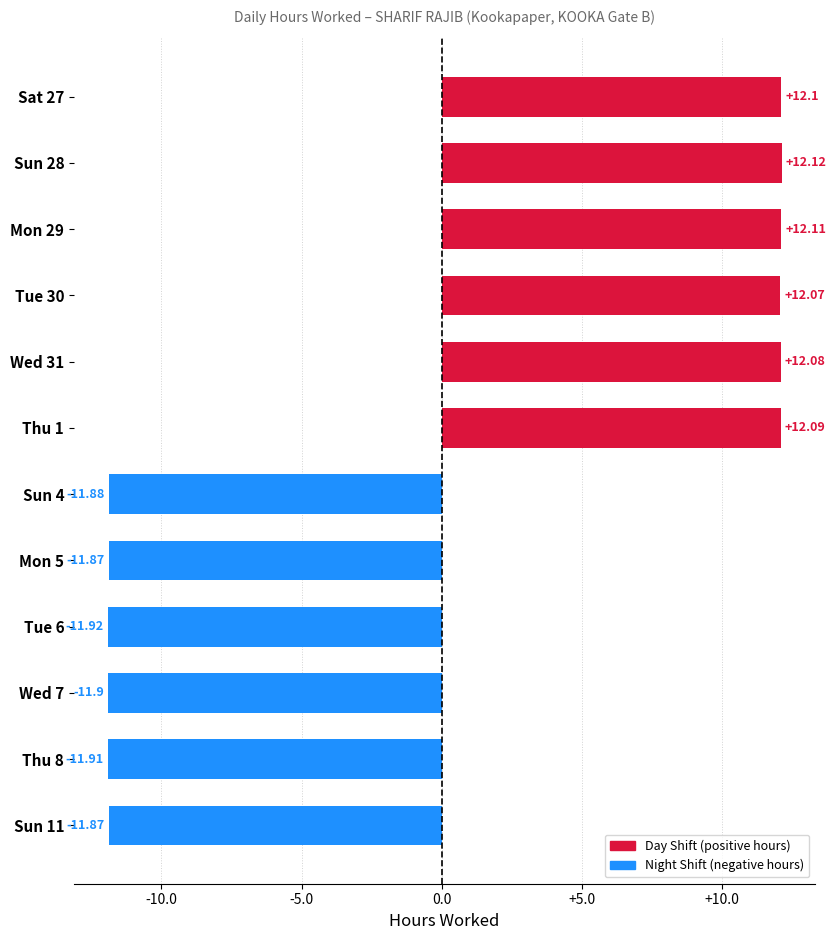

Which category has the highest value across all series?

Sun 28